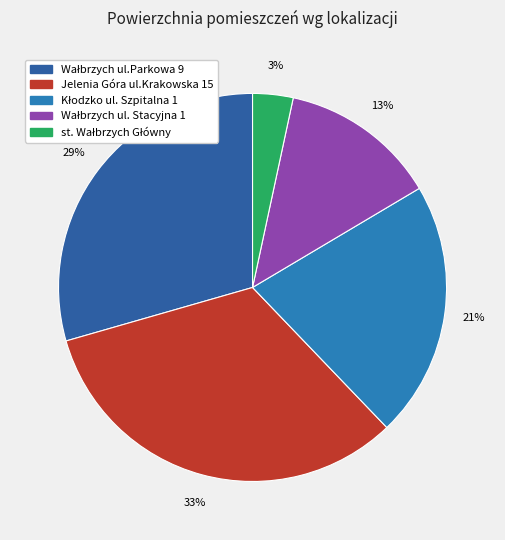

What percentage is the st. Wałbrzych Główny slice, to the nearest percent?

3%